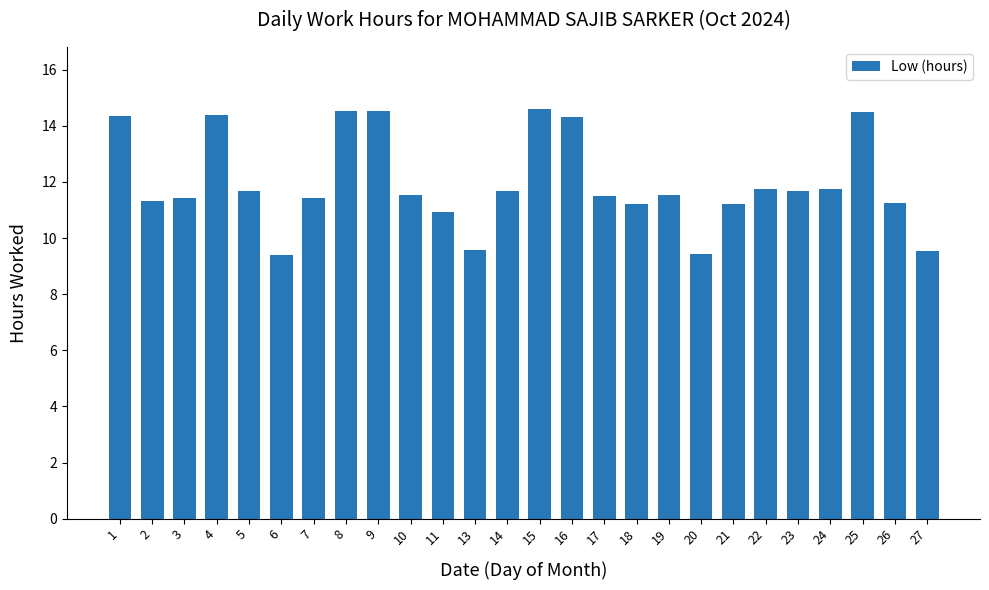

What is the maximum value shown in the chart?

14.6